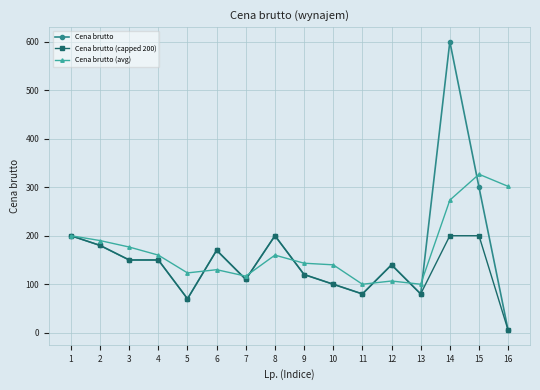

True or false: Cena brutto (capped 200) has more than 1 points higher than both neighbors.

True